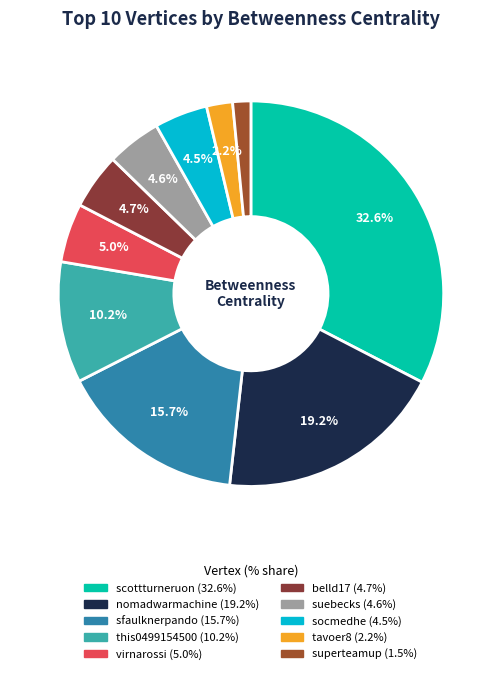

Is there any slice that represents more than half of the pie?

No